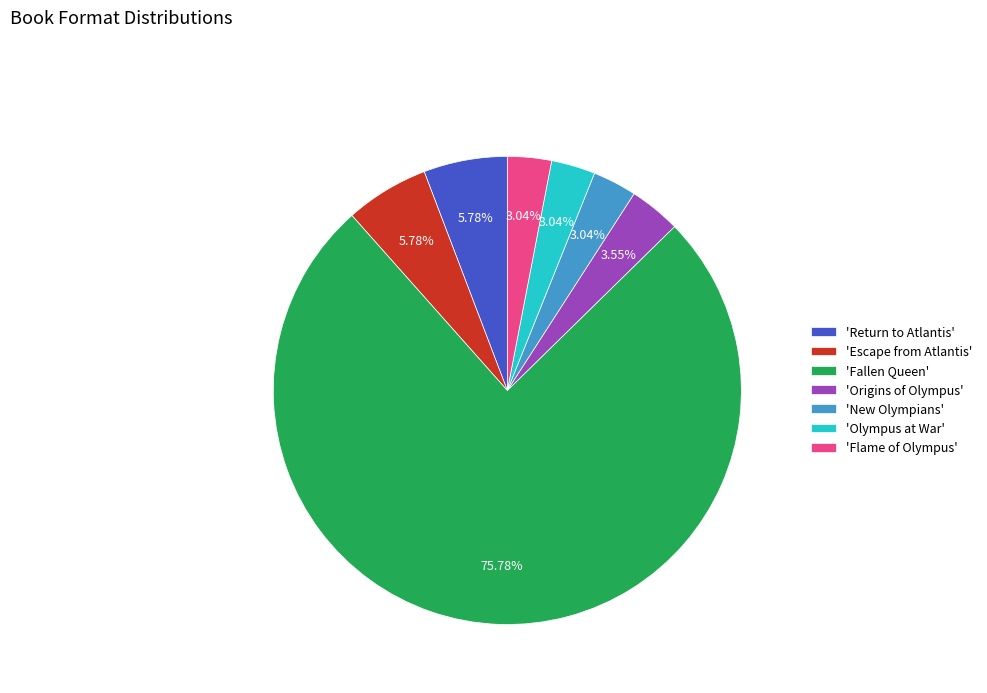

Is the sum of 'Escape from Atlantis' and 'Flame of Olympus' greater than half?

No